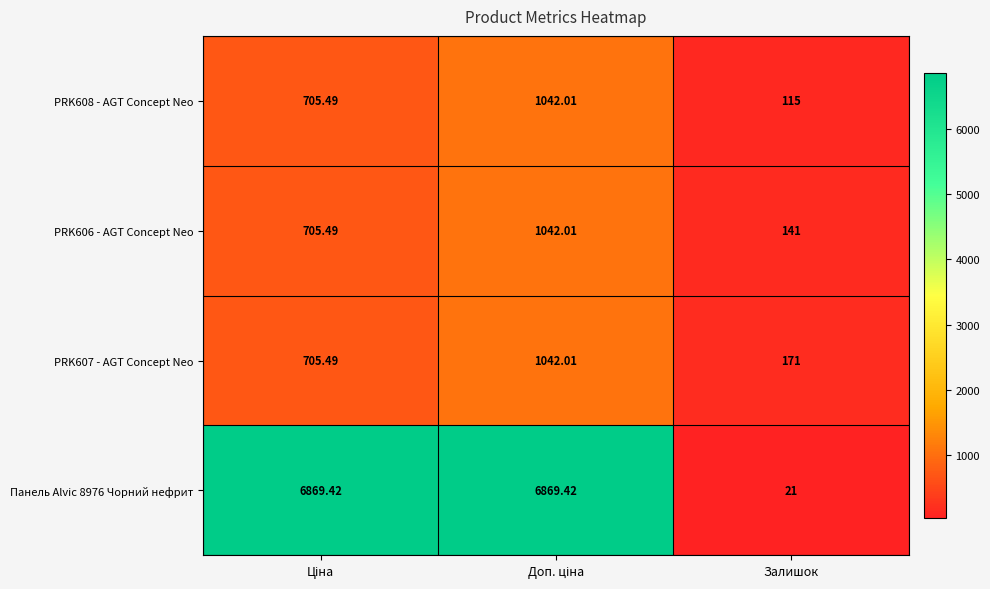

At which label does PRK606 - AGT Concept Neo reach its minimum?

Залишок